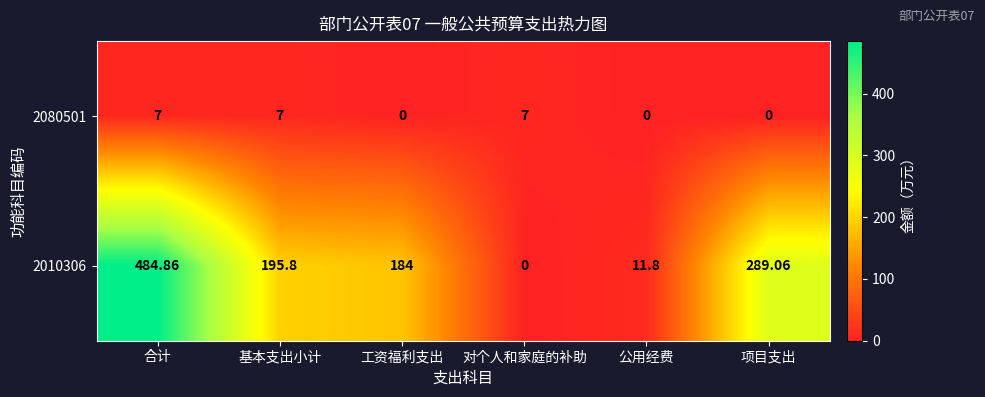

Which series has the largest range (max minus min)?

2010306